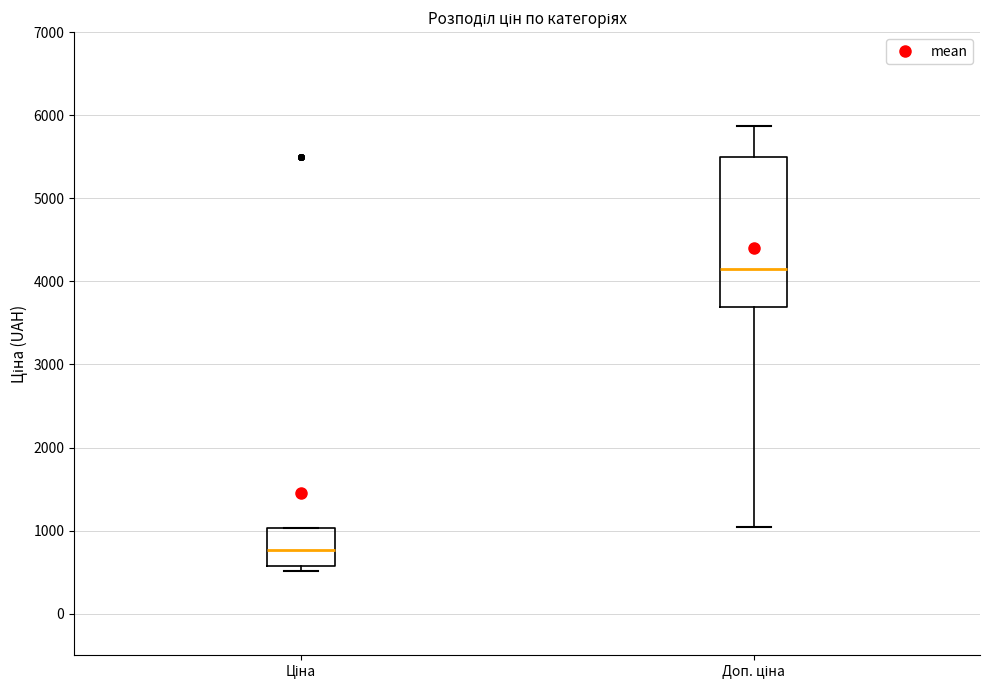

Which box is the tallest, from its lower edge to its upper edge?

Доп. ціна